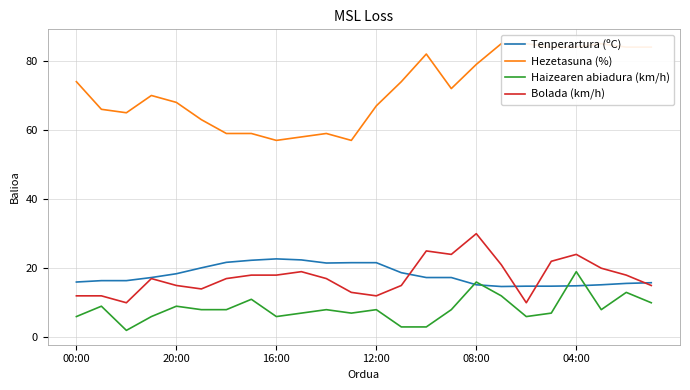

The value of Tenperartura (ºC) at 00:00 is 7.7. True or false?

False